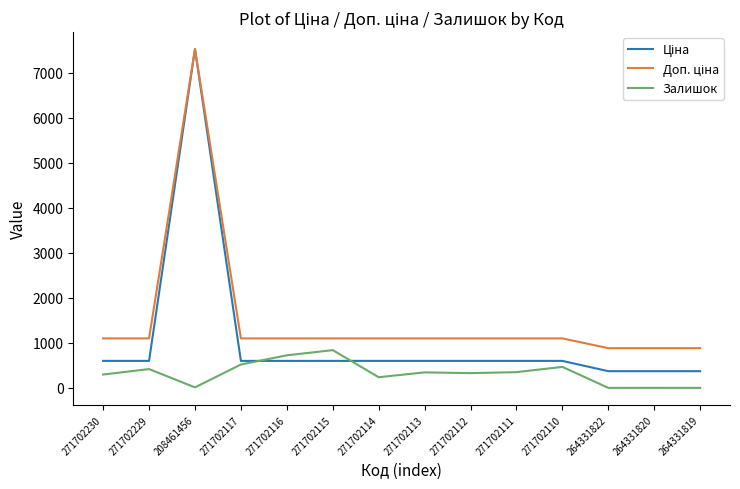

True or false: Залишок has a value of 0.0 at 264331822.

True